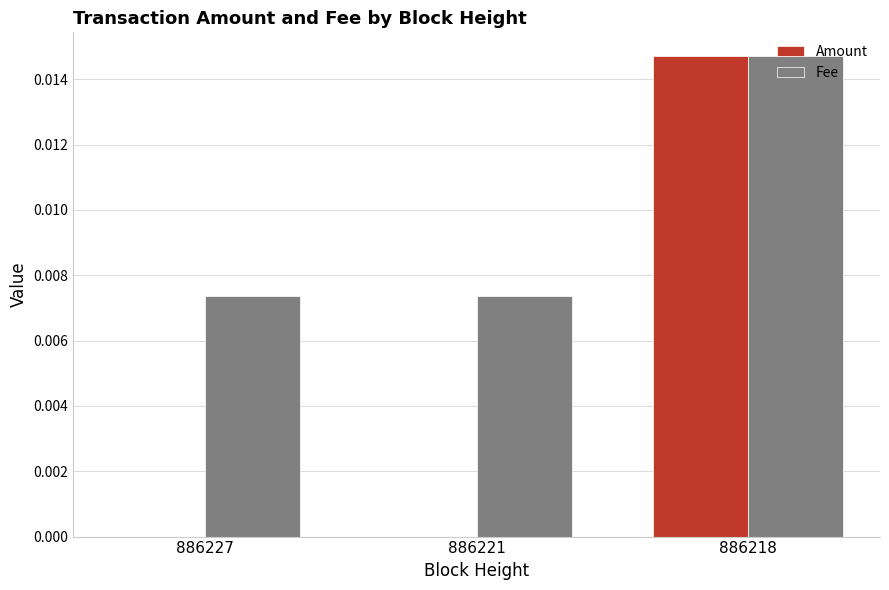

Which series has the largest total across all categories?

Fee